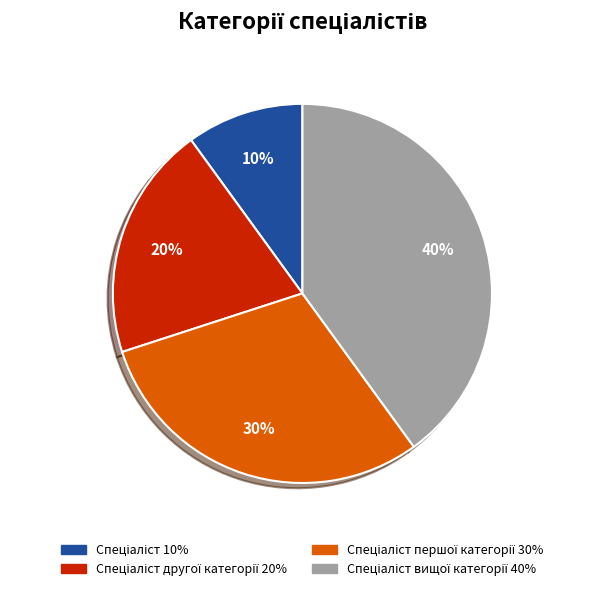

To the nearest percent, what is the average slice percentage?

25%